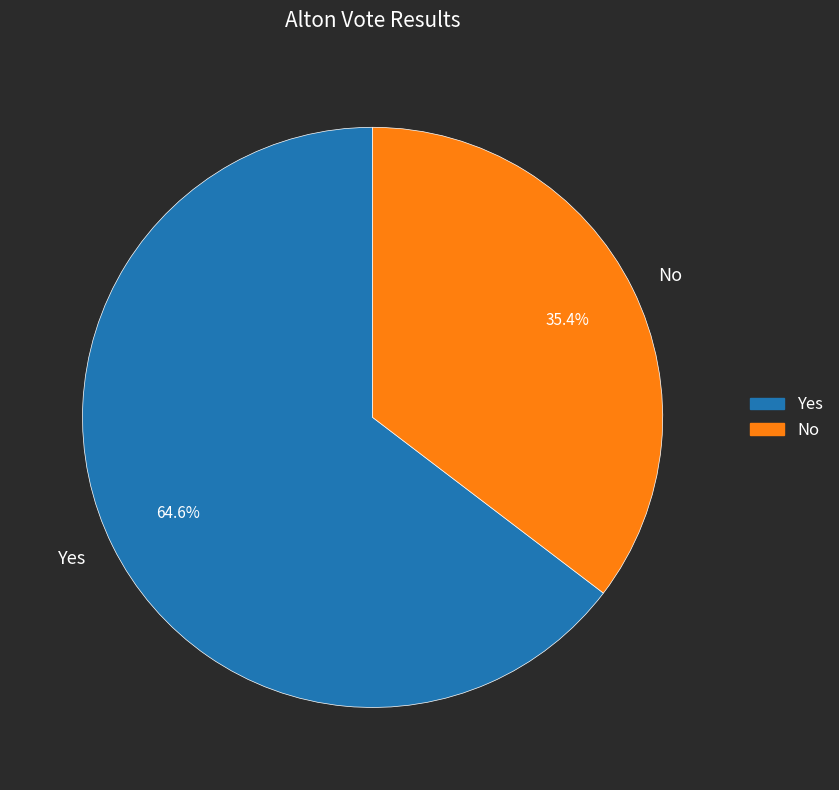

Rank the categories by value from lowest to highest.

No, Yes